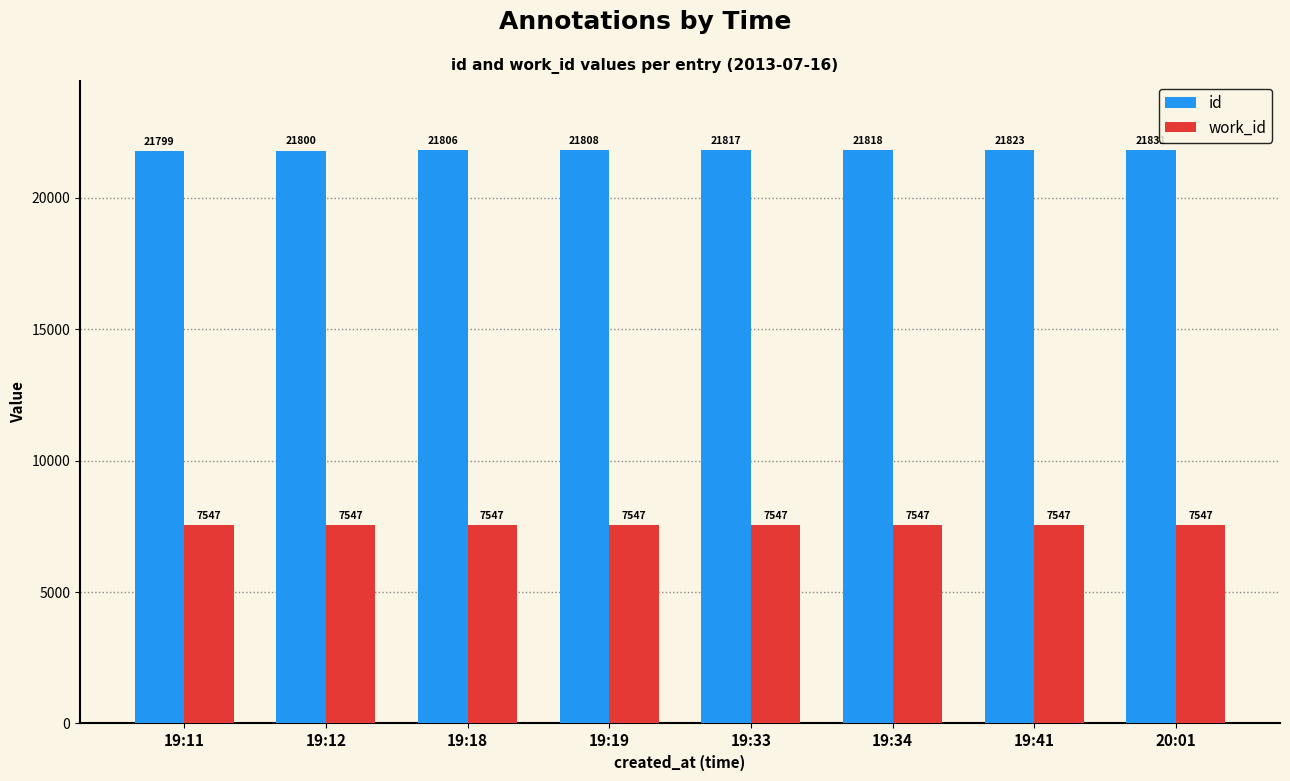

What position from the left is 19:33?

5